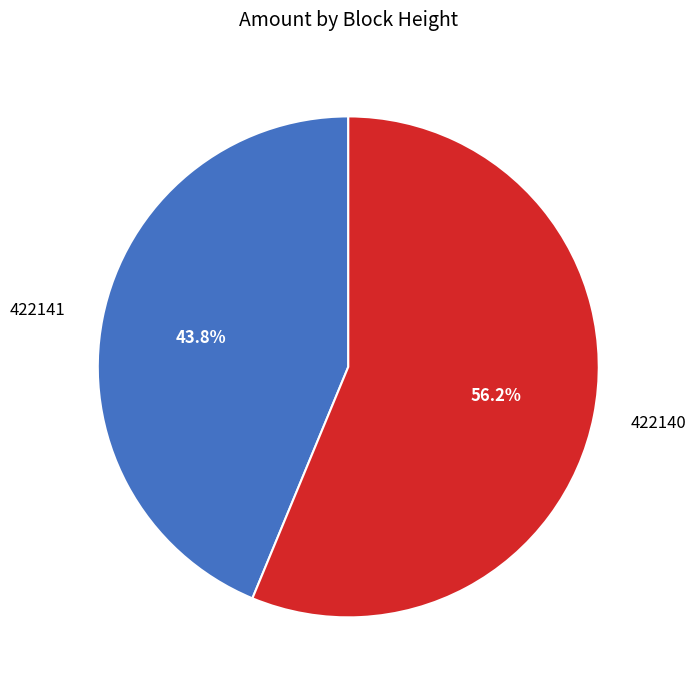

Rank the categories by value from lowest to highest.

422141, 422140